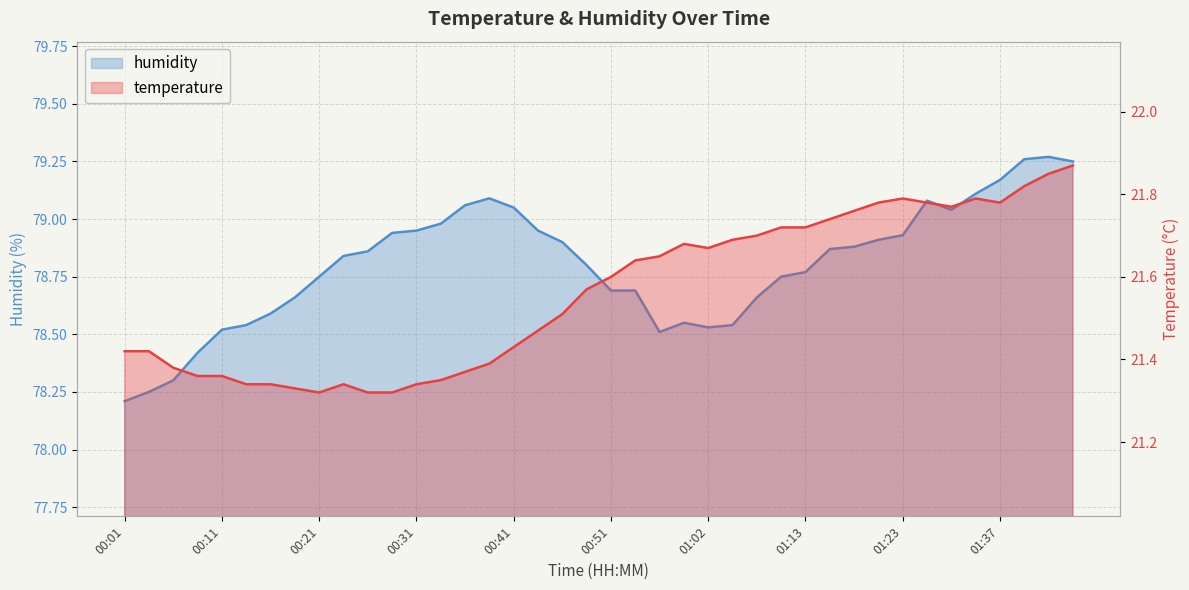

What is the difference between the temperature values at 00:36 and 01:02?

0.3